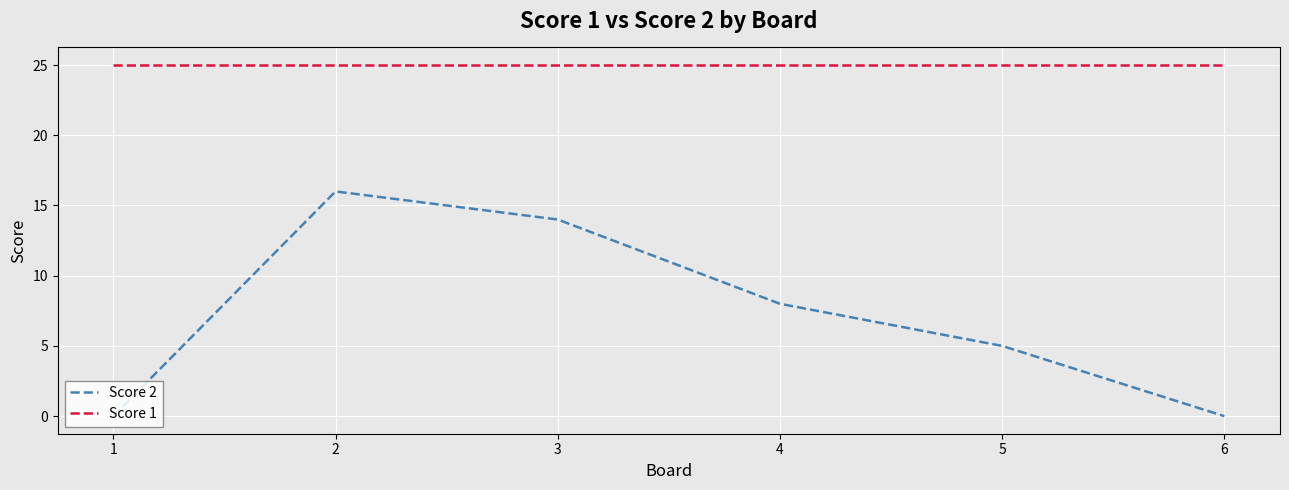

How many interior local peaks does the Score 2 series have?

1